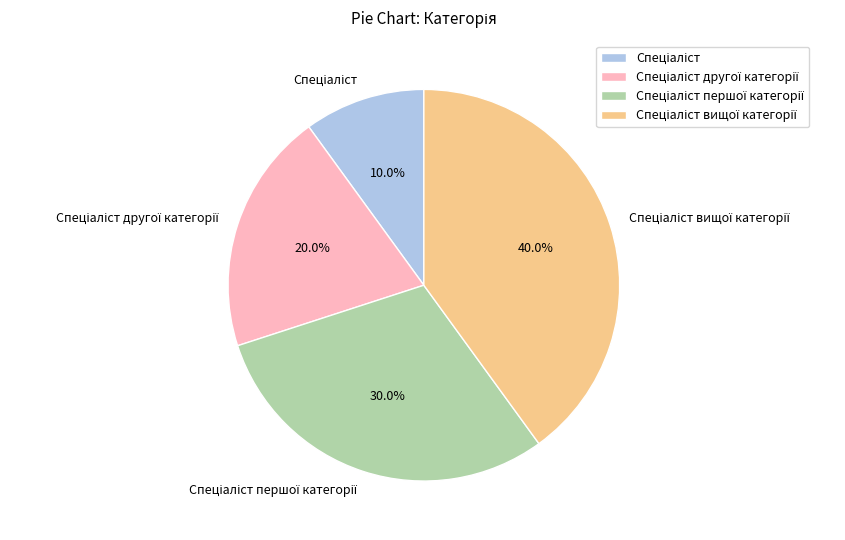

Is there any slice that represents more than half of the pie?

No